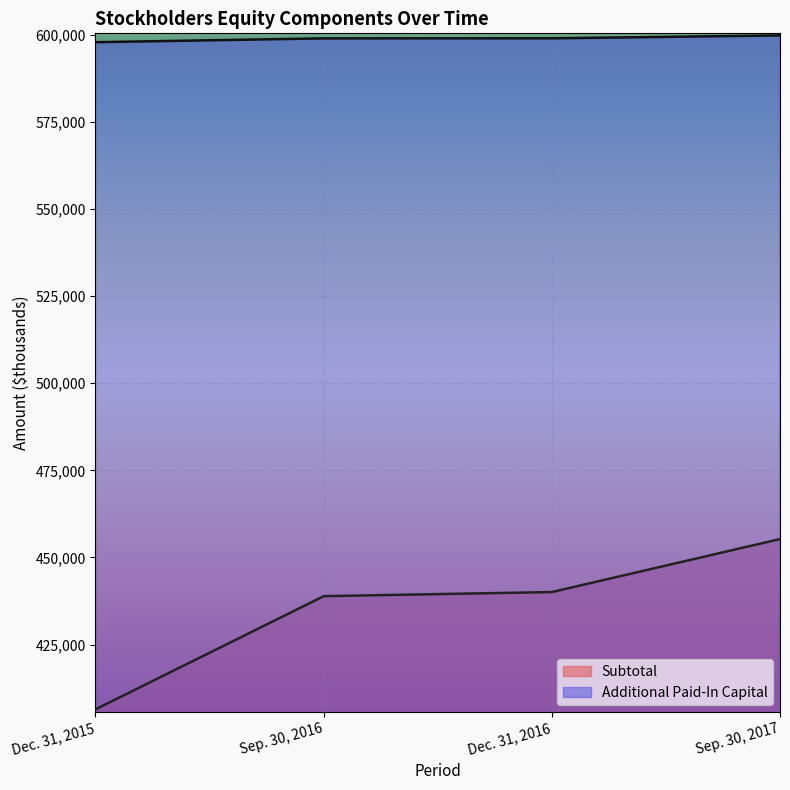

What is the greatest value displayed?

599865